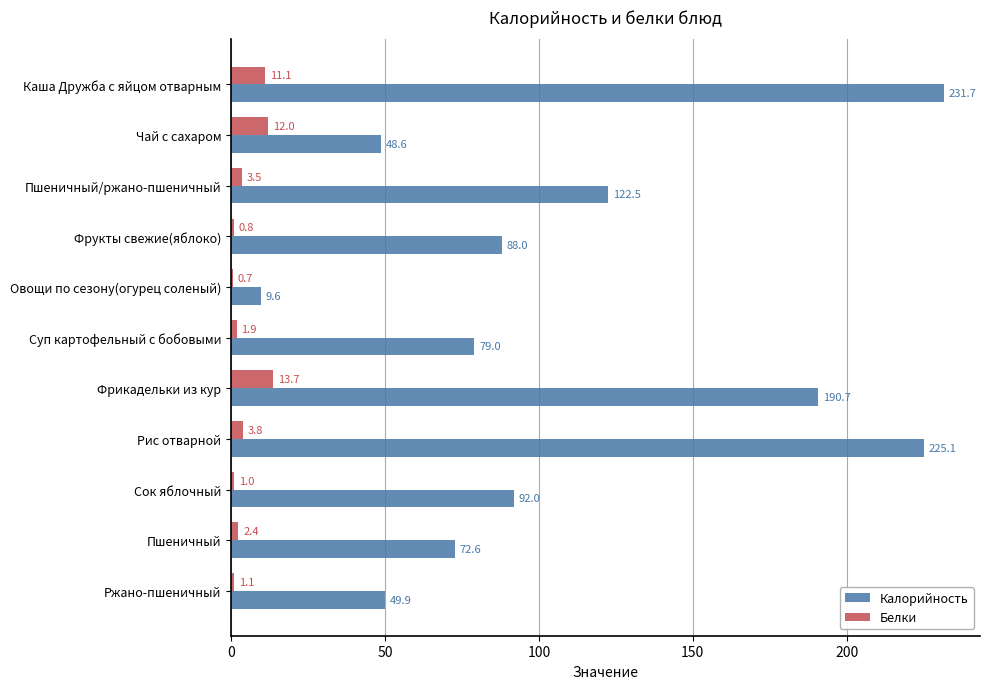

True or false: Калорийность has a value of 225.1 at Рис отварной.

True